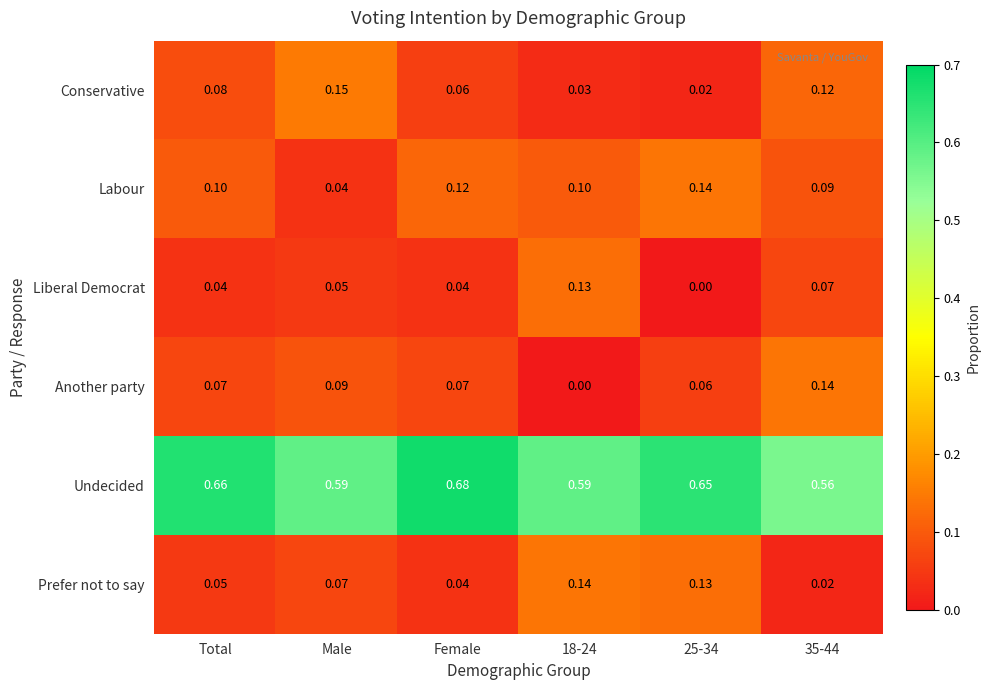

Which series changed the most between 18-24 and 25-34?

Liberal Democrat